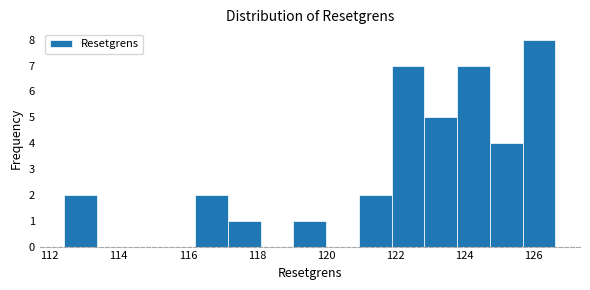

Over which range of the x-axis is the bar tallest?

125.6 to 126.6